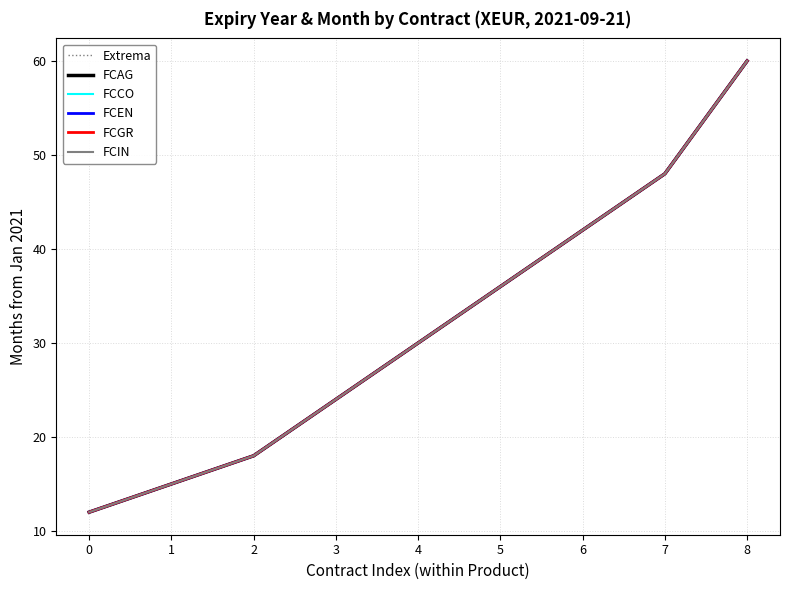

Is the value of FCCO at 6 greater than the value of Extrema at 8?

No